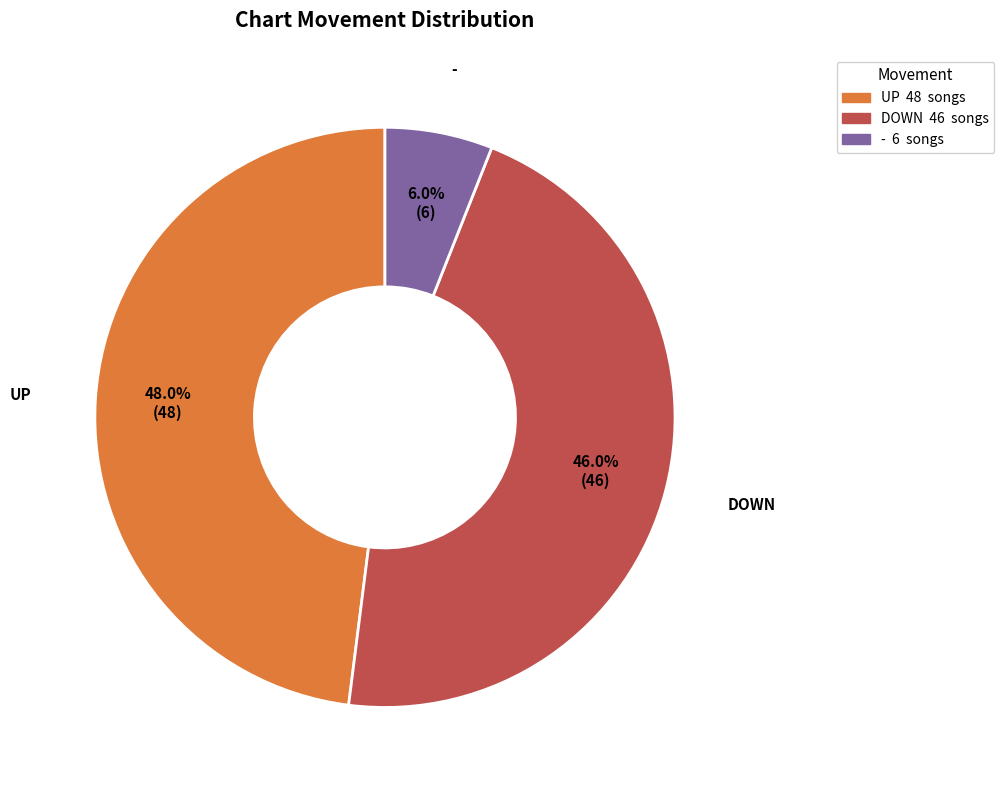

Count the number of slices in the pie.

3